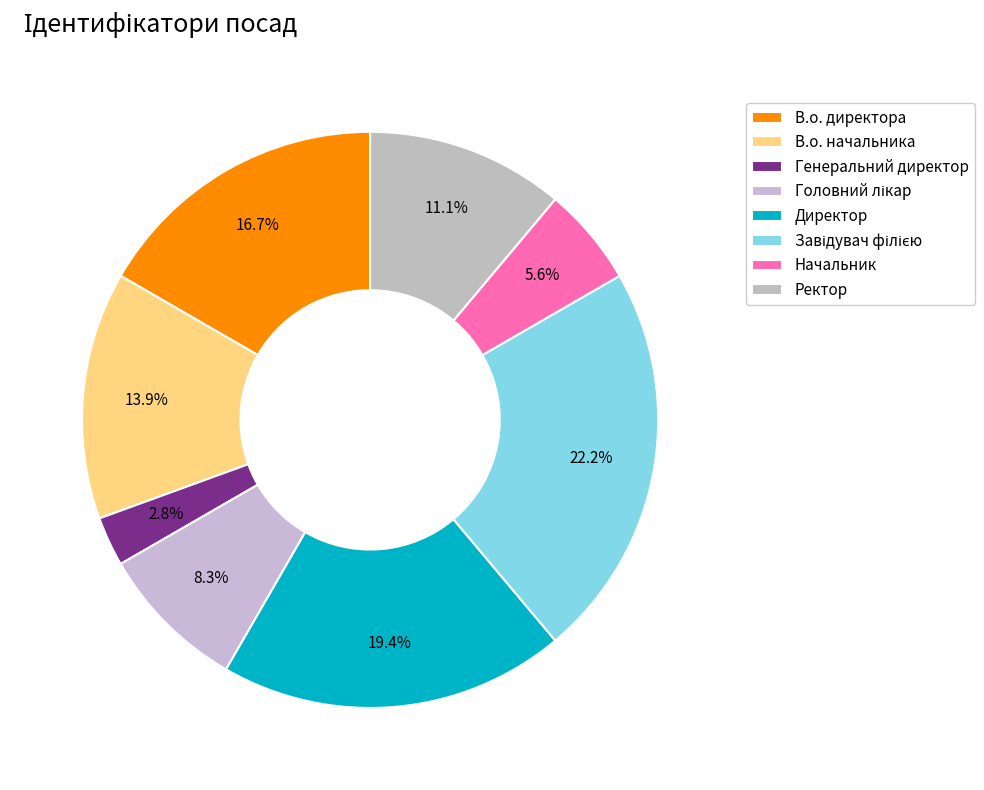

What percentage is the Головний лікар slice, to the nearest percent?

8%